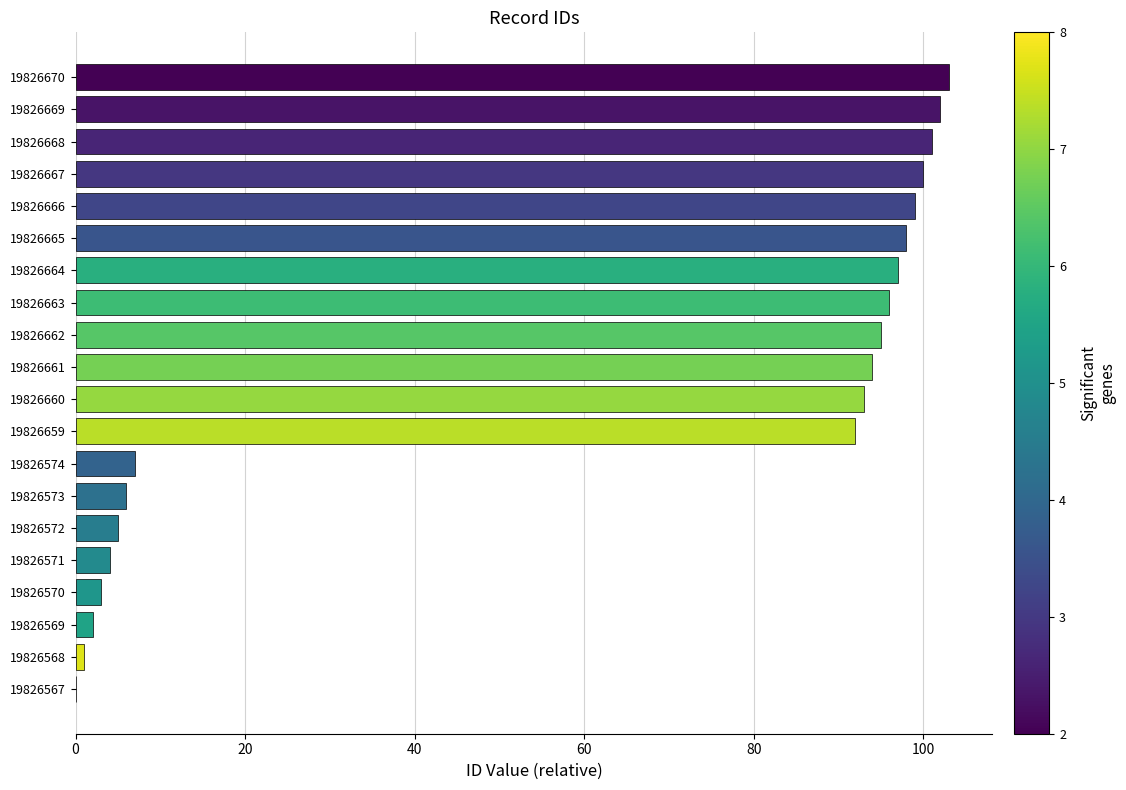

What is the sum of all values?

1198